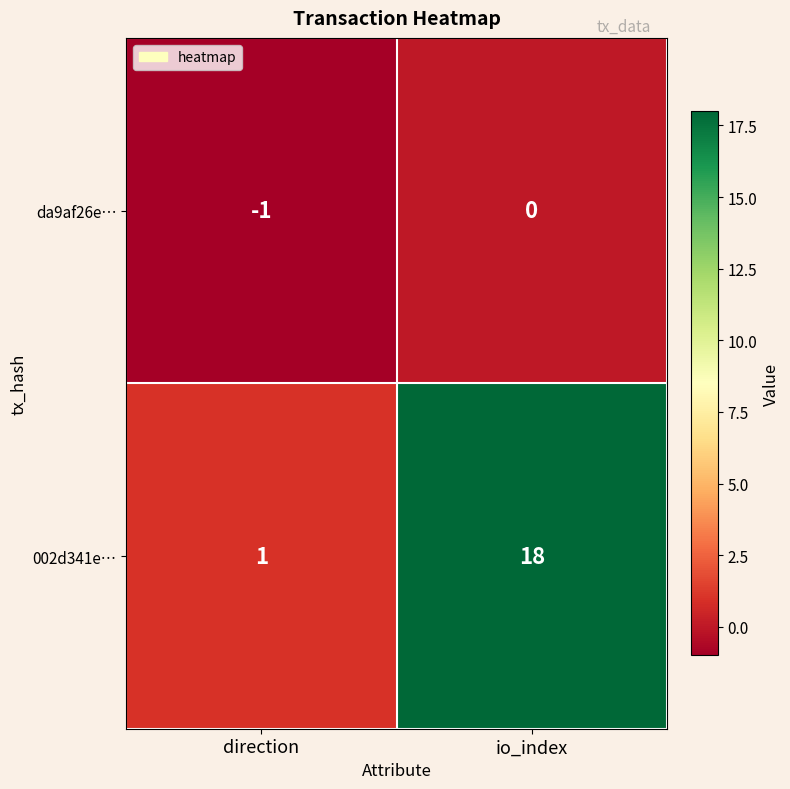

Which series has the largest range (max minus min)?

002d341e…